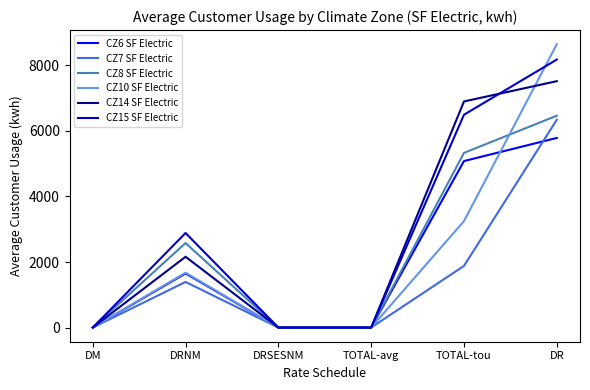

How many series are shown in this chart?

6